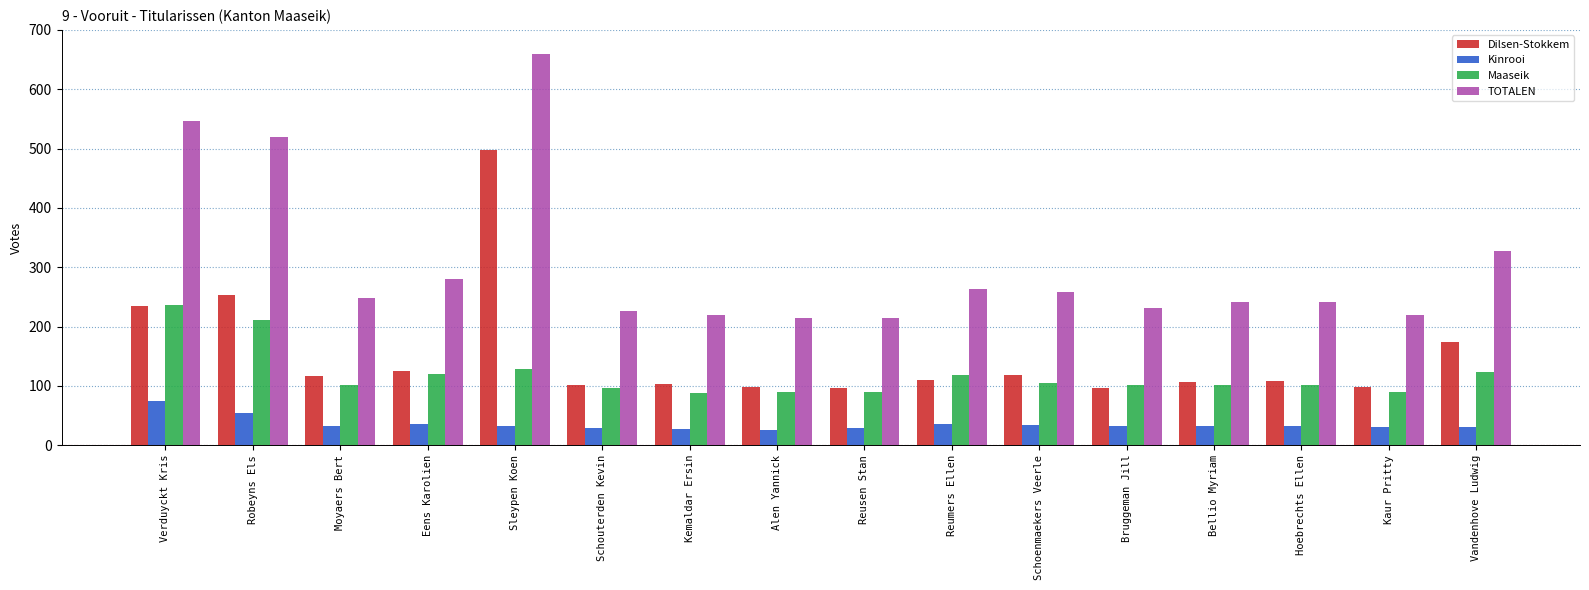

How many values in the Dilsen-Stokkem series are below 110?

8